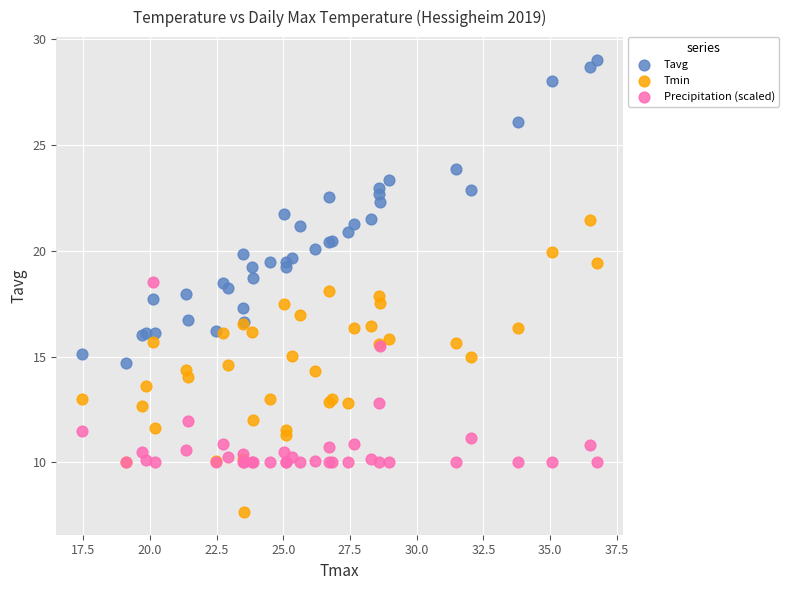

Which series contains the highest Y value?

Tavg